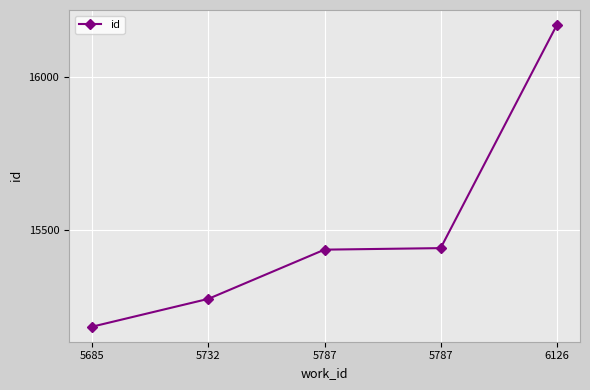

Does the chart have visible grid lines?

Yes